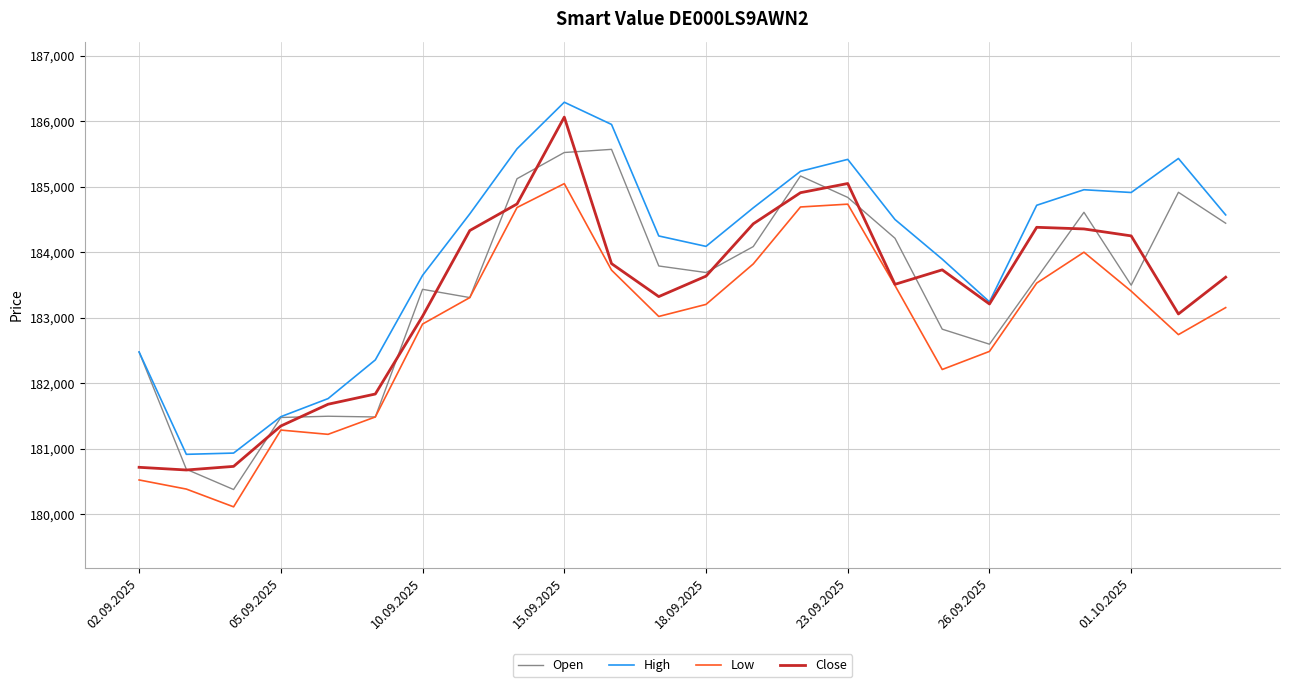

What are all the series names shown in the legend?

Open, High, Low, Close